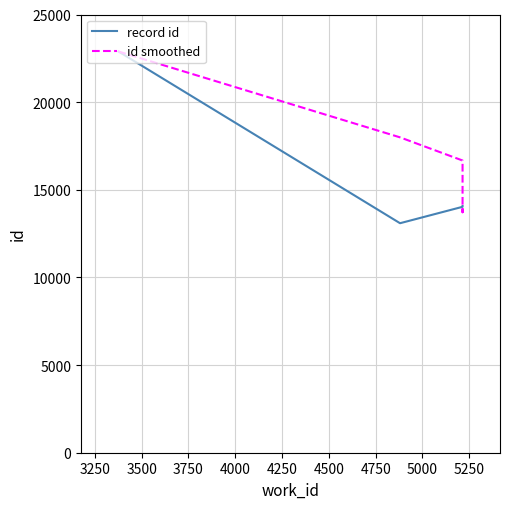

How many data points in id smoothed are above 14066?

5